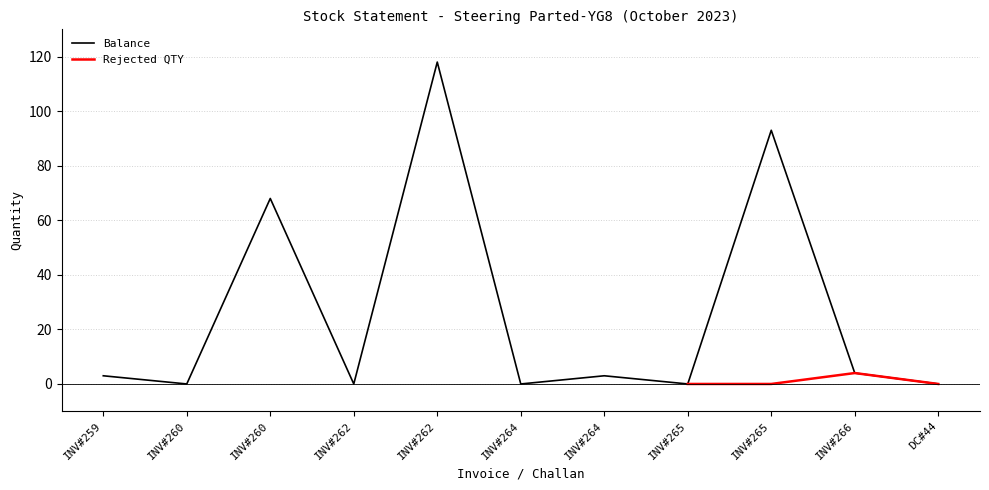

At which category does the data reach its first local peak?

INV#260